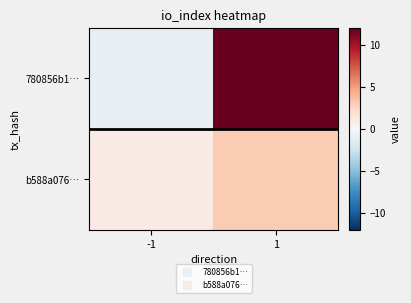

List the series in order of their overall mean, lowest first.

b588a076…, 780856b1…